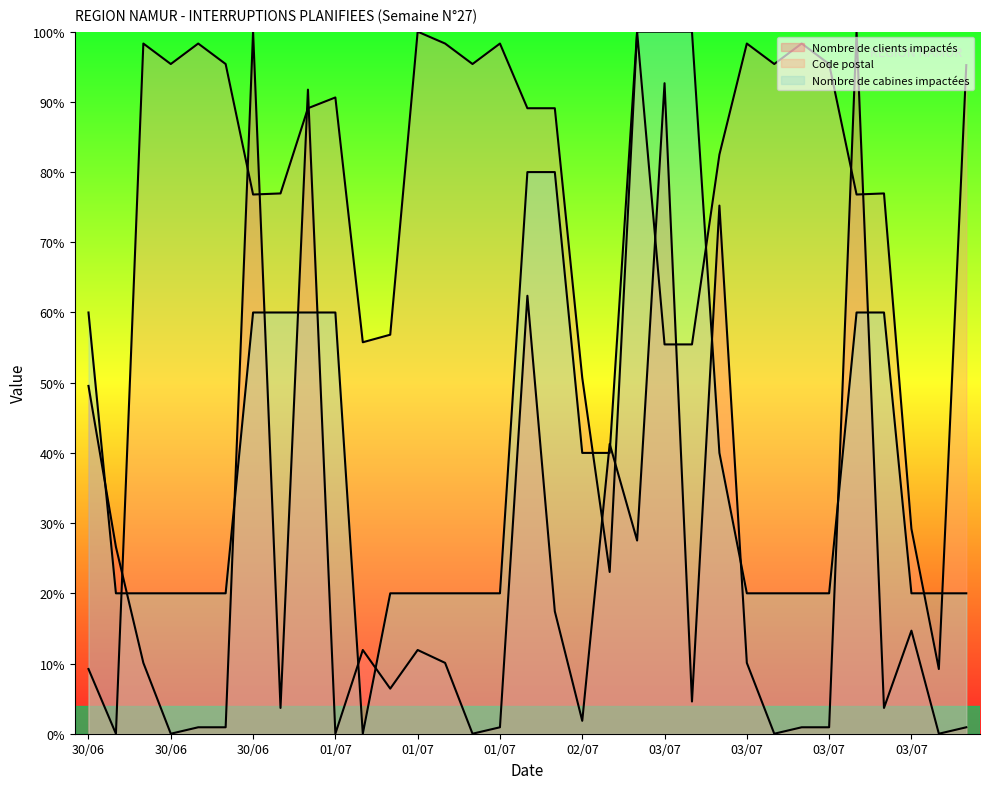

Count the number of data series in this chart.

3